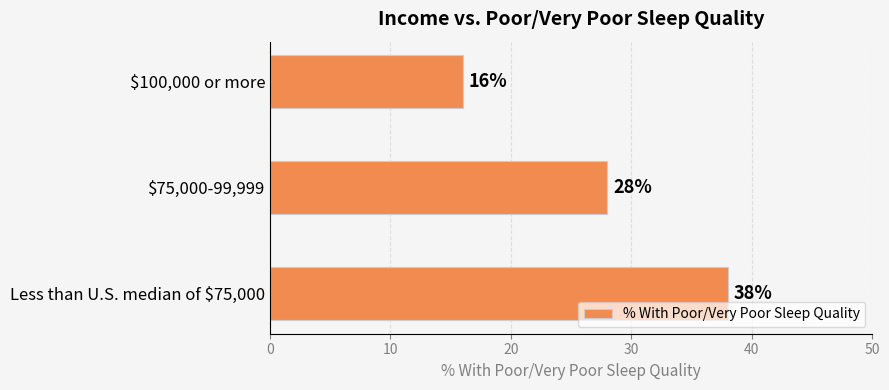

The value at $75,000-99,999 is 9. True or false?

False